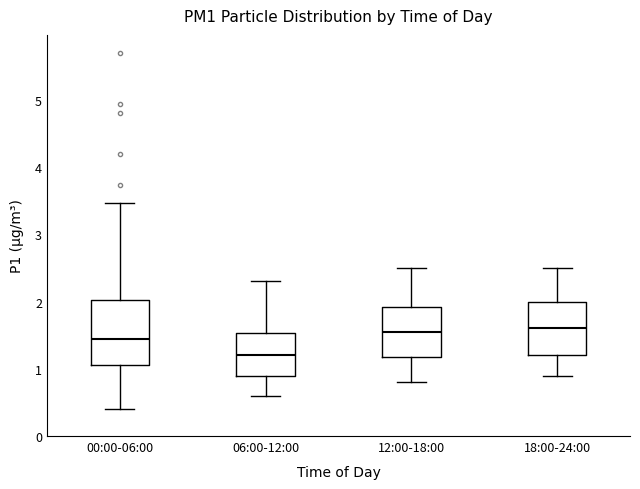

Reading left to right, transcribe this box plot: for each box, give where its median line is, the range the box spans, and where its two whiskers end, as read against the y-axis. The values are not printed on the chart, so give them approximately, as read against the axis.

00:00-06:00: median 1.5, box 1.1 to 2.0, whiskers 0.4 to 3.5
06:00-12:00: median 1.2, box 0.9 to 1.5, whiskers 0.6 to 2.3
12:00-18:00: median 1.6, box 1.2 to 1.9, whiskers 0.8 to 2.5
18:00-24:00: median 1.6, box 1.2 to 2.0, whiskers 0.9 to 2.5